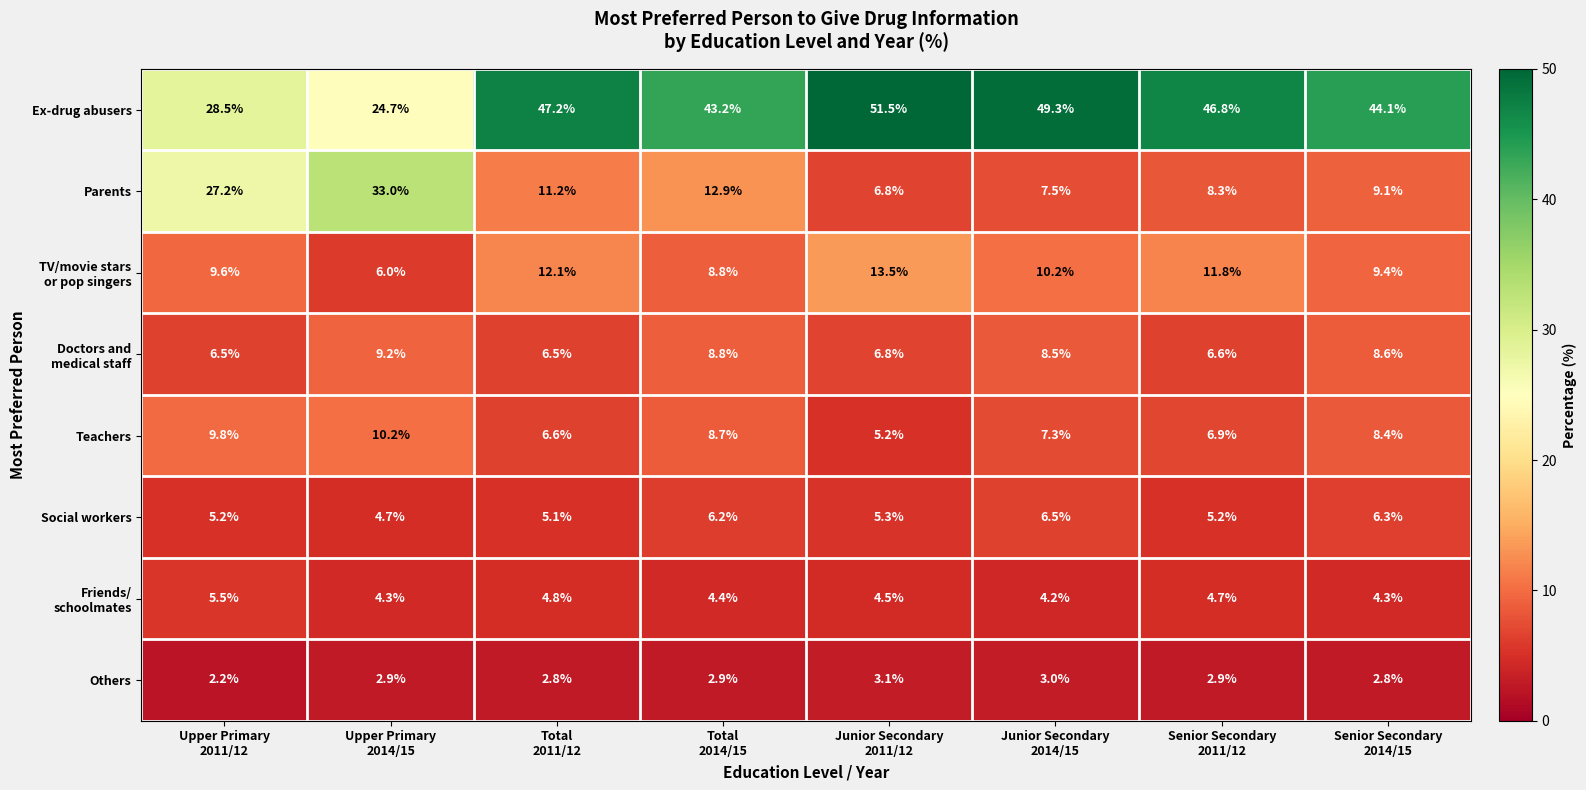

At how many categories does at least one series exceed 23?

8